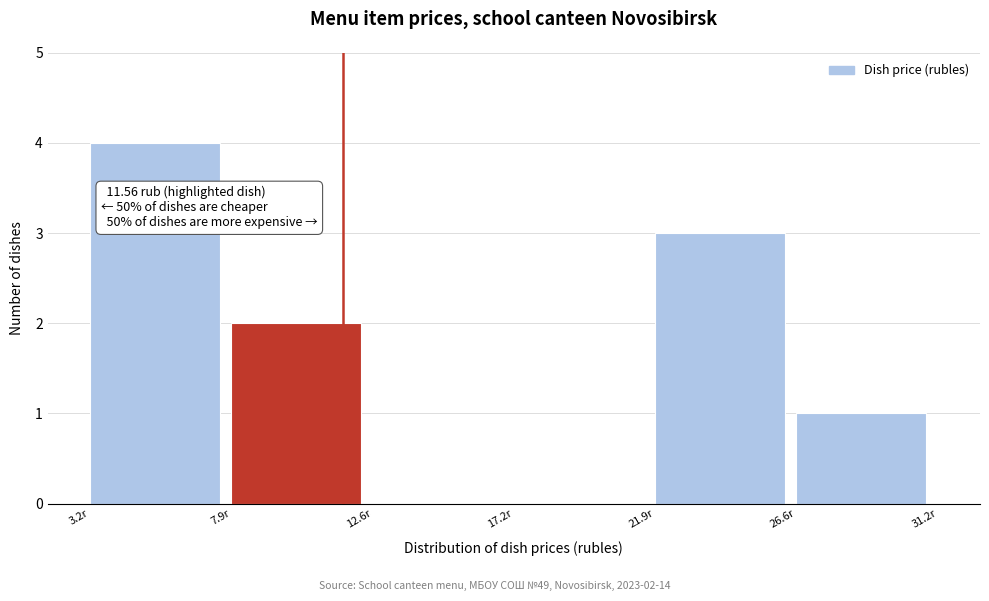

Over which range of the x-axis is the bar tallest?

3.0 to 8.0